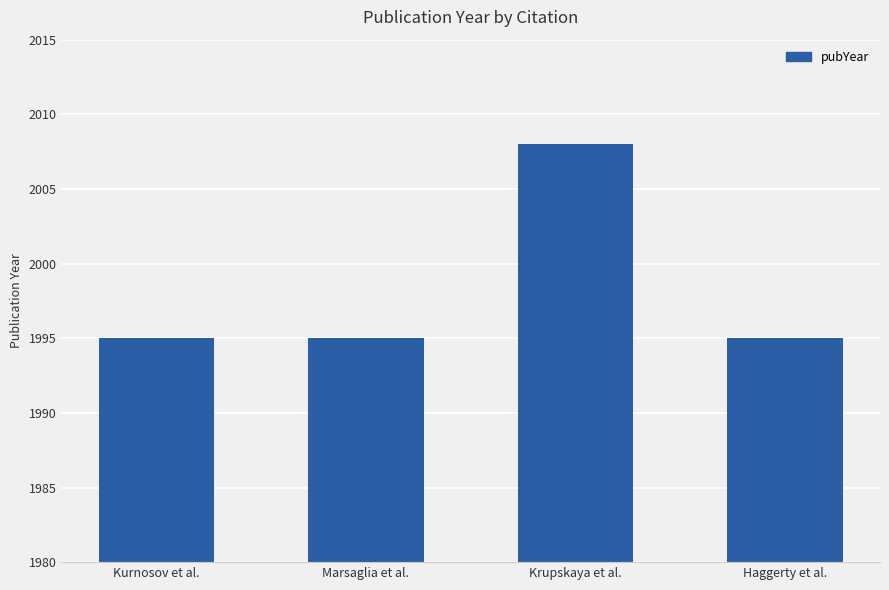

What is the greatest value displayed?

2008